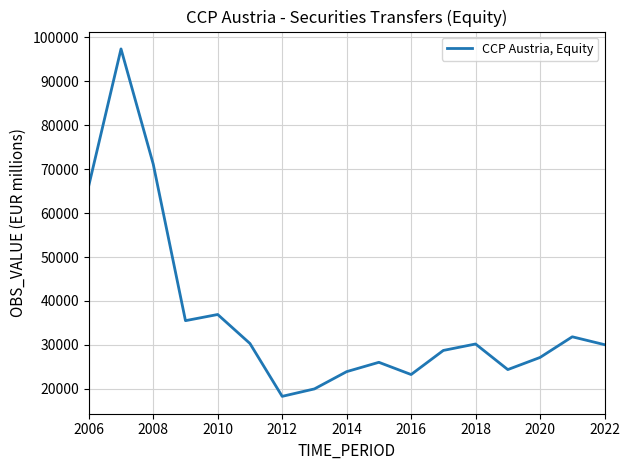

What is the greatest value displayed?

97398